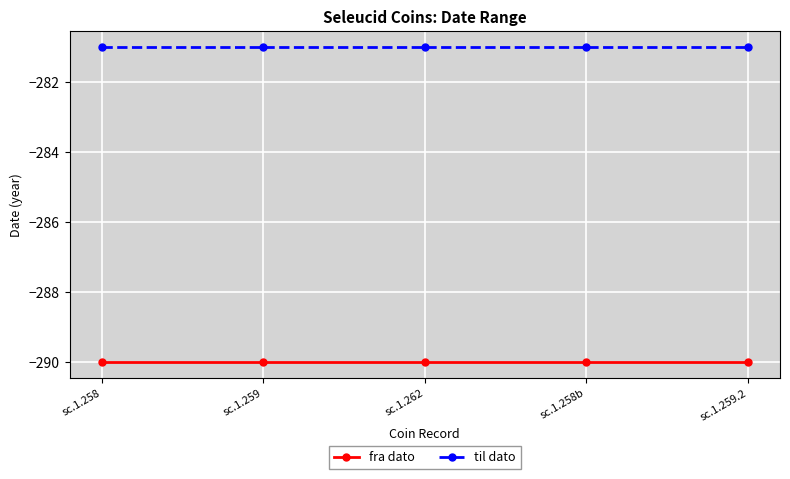

True or false: fra dato and til dato cross at least once.

False